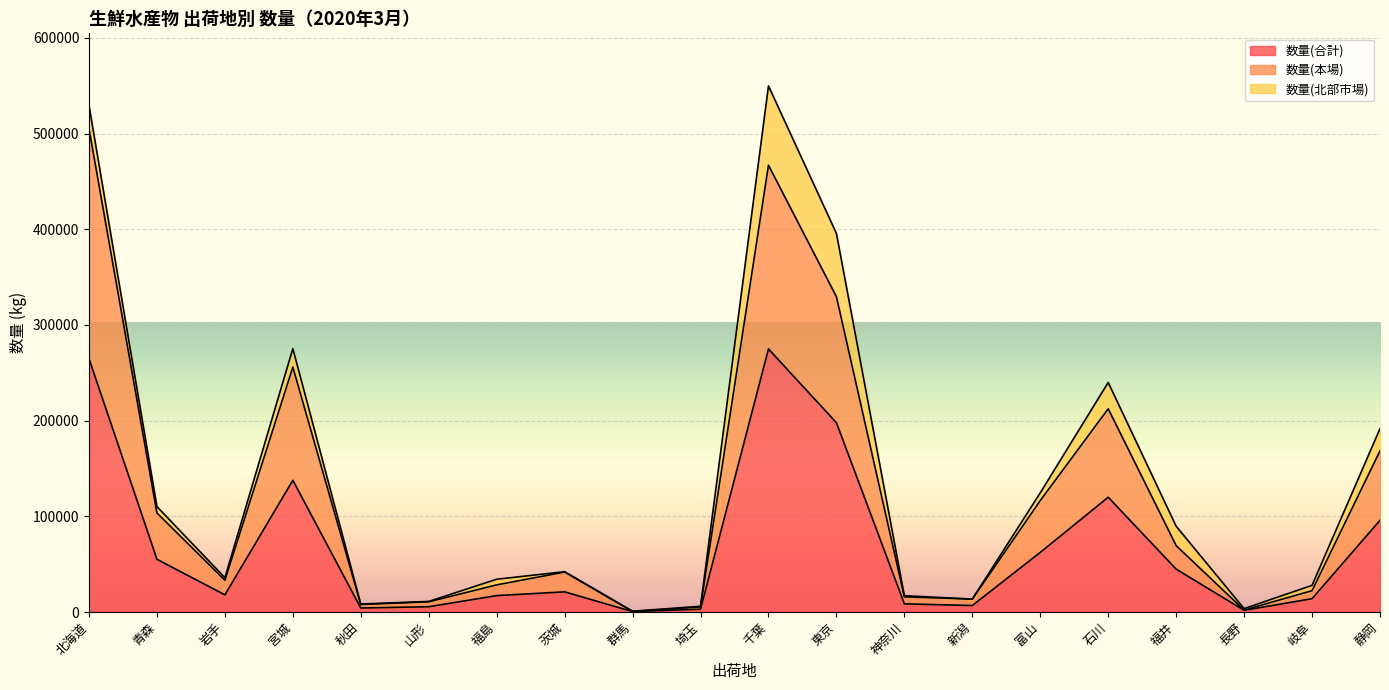

Between 石川 and 茨城, which is larger?

石川